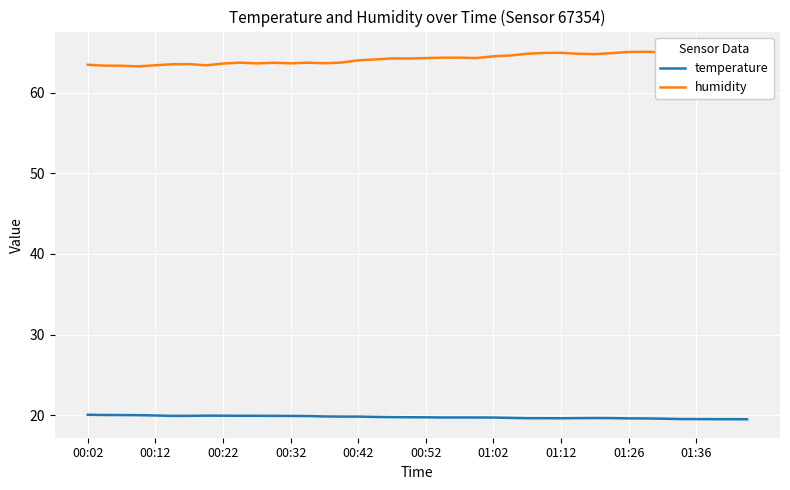

At which category is the sum across all series the highest?

39